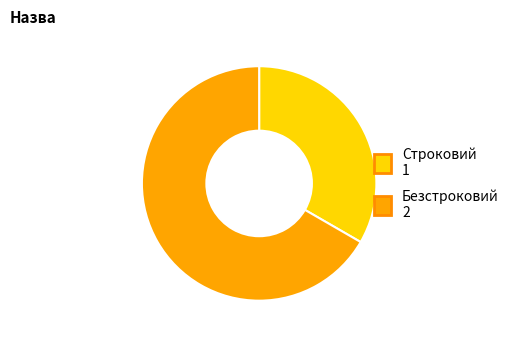

Between Безстроковий and Строковий, which is larger?

Безстроковий